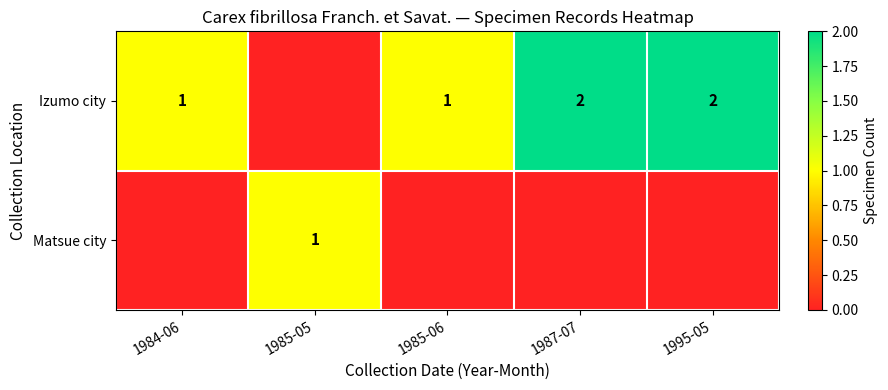

At which category is the sum across all series the highest?

1987-07